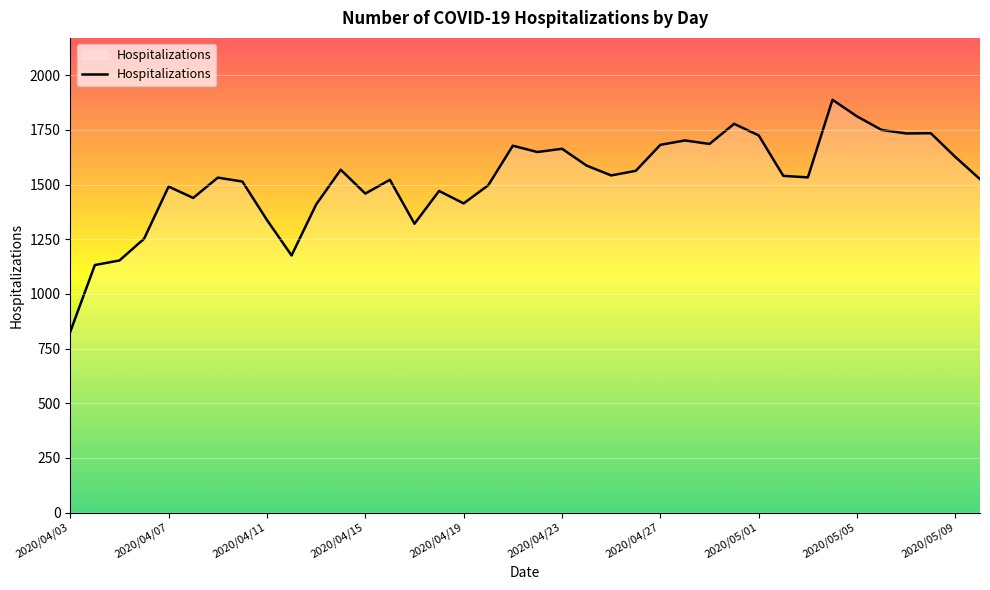

What is the greatest value displayed?

1888